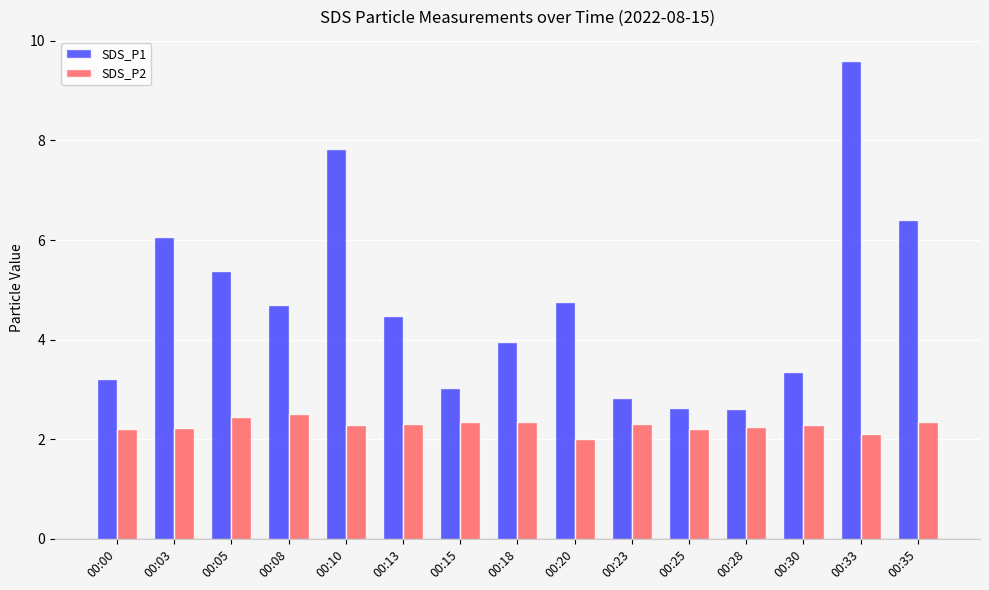

Does the chart contain stacked bars?

No